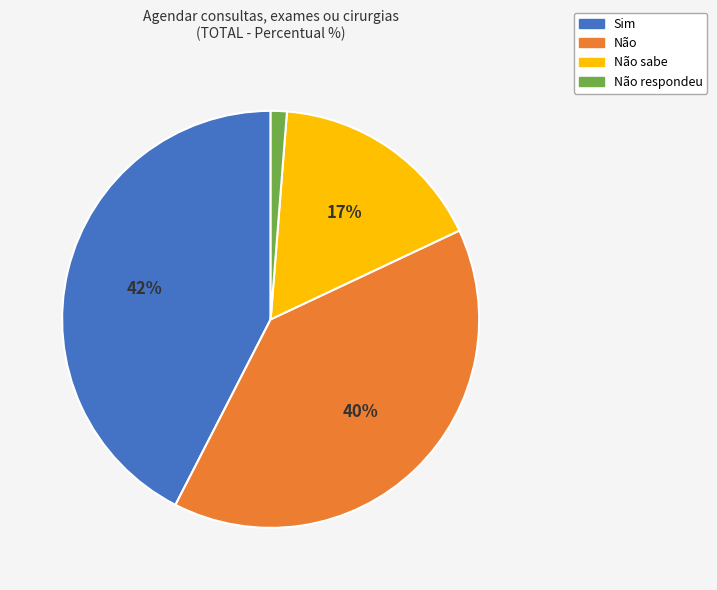

To the nearest percent, what is the difference between the largest and smallest slice percentages?

41%